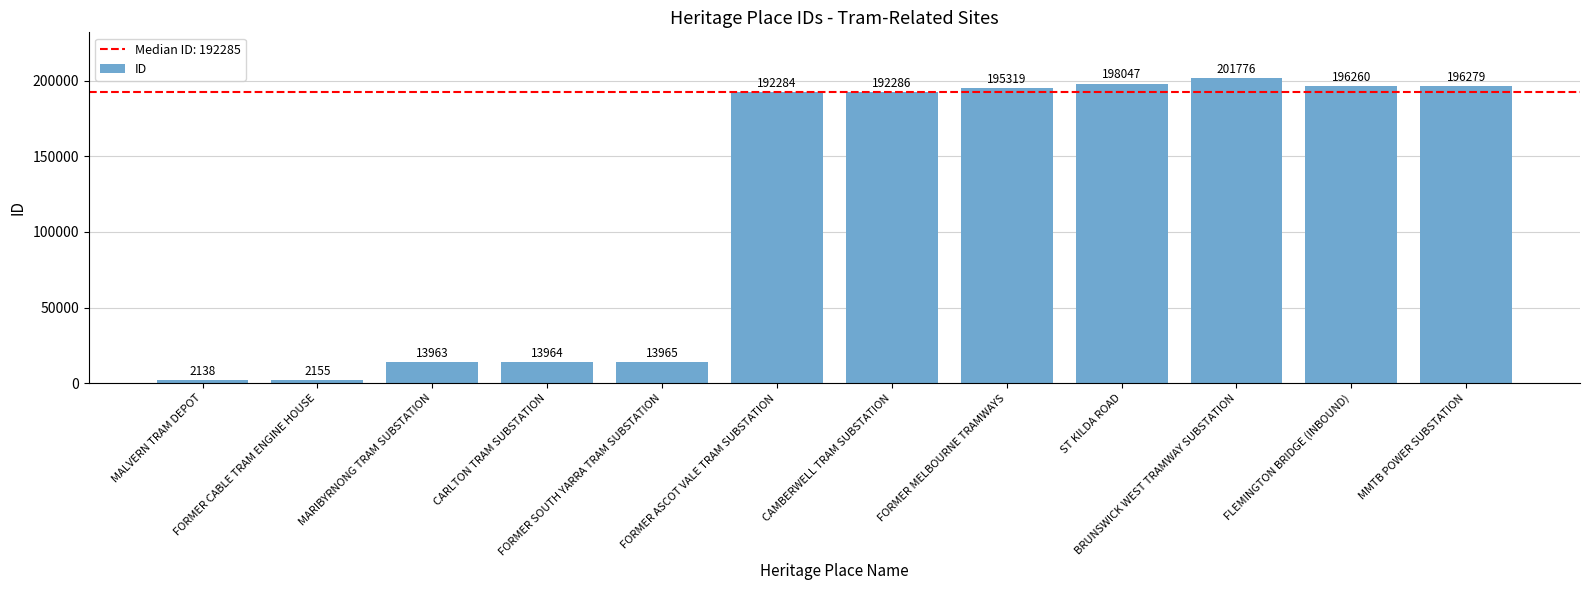

Which label corresponds to the largest value in the chart?

BRUNSWICK WEST TRAMWAY SUBSTATION